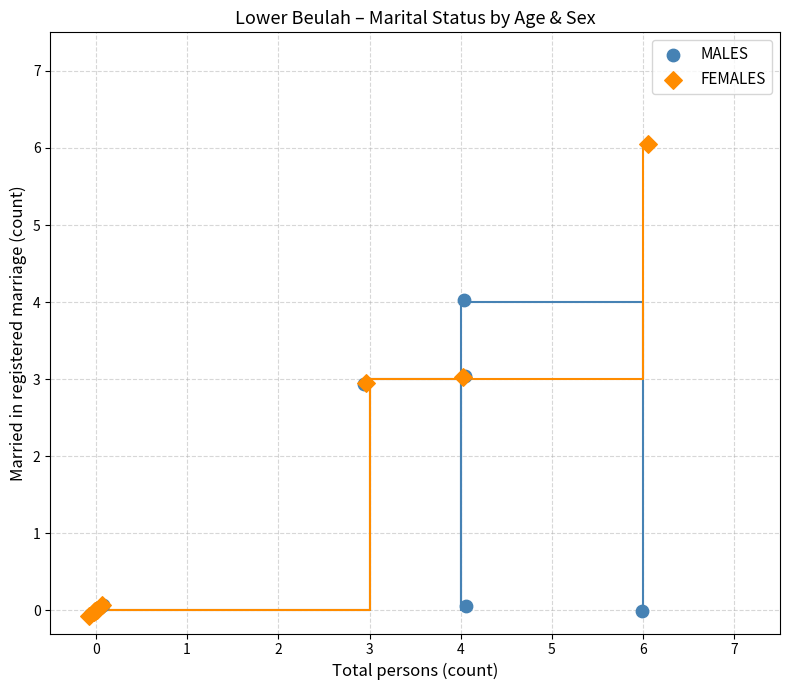

Which series contains the highest Y value?

FEMALES